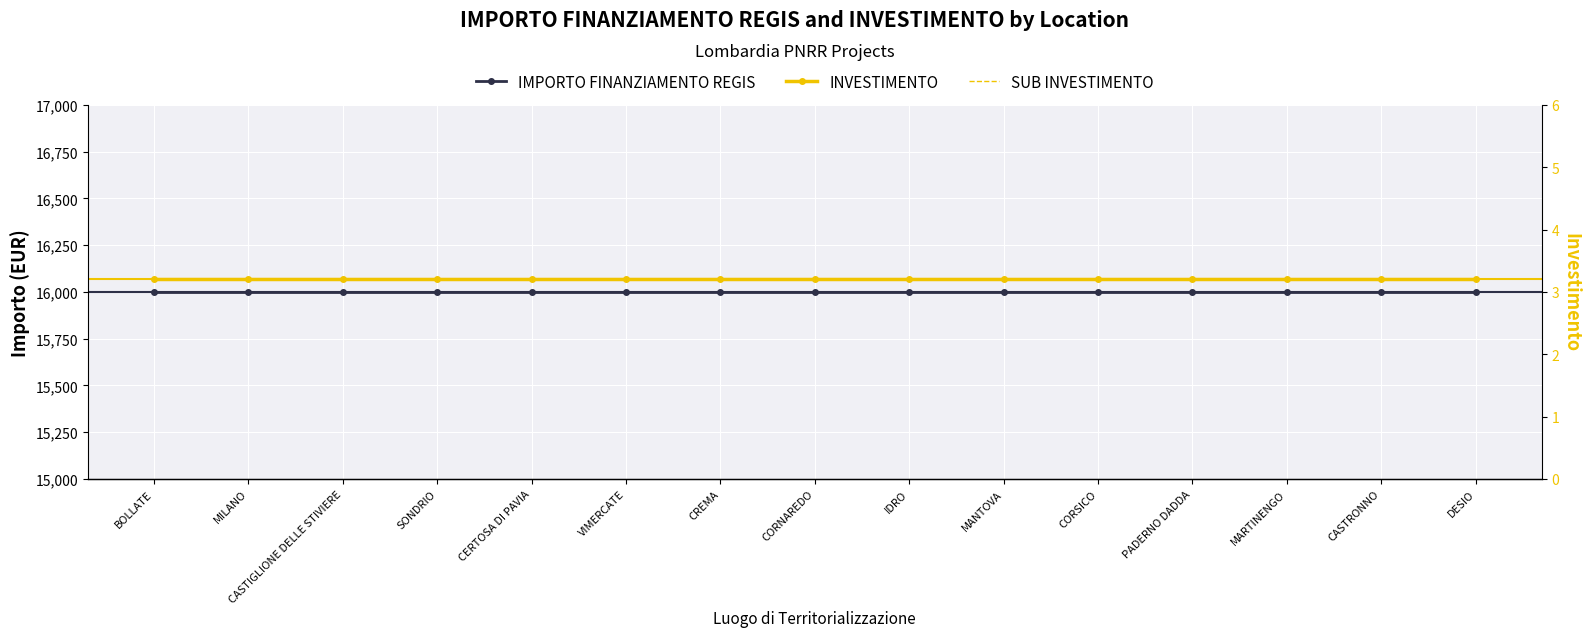

Is this an area chart (filled region under the line)?

No